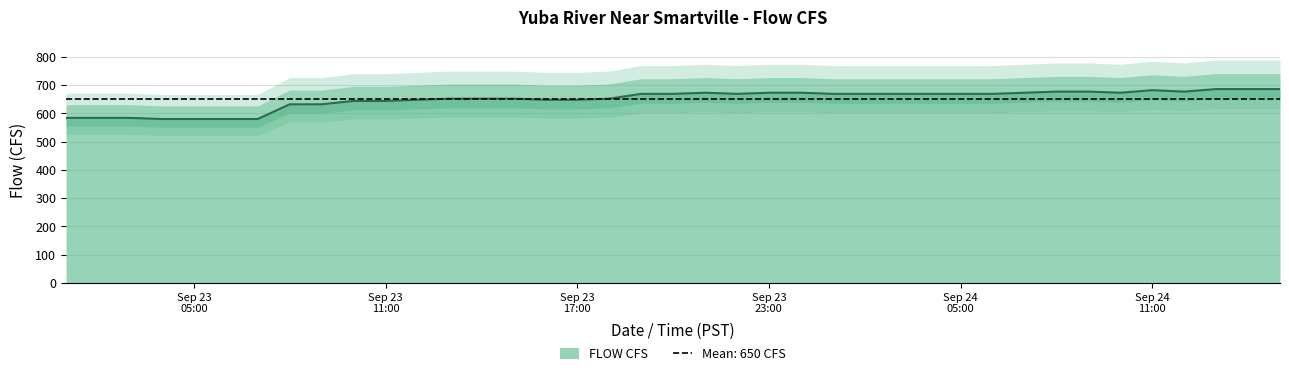

How many categories are shown in the chart?

39